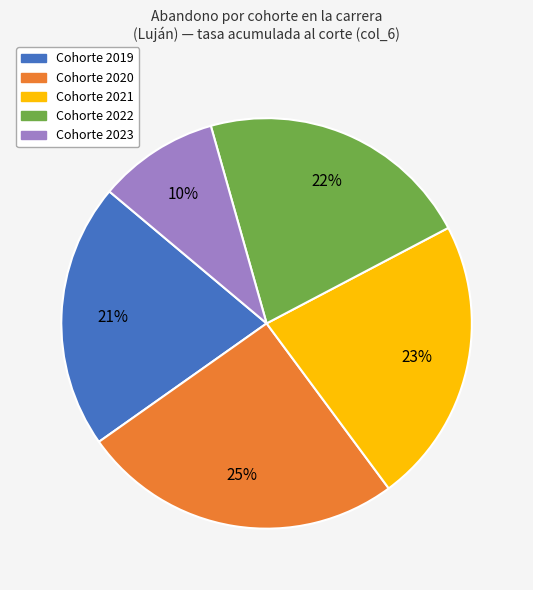

Does any single category account for the majority?

No